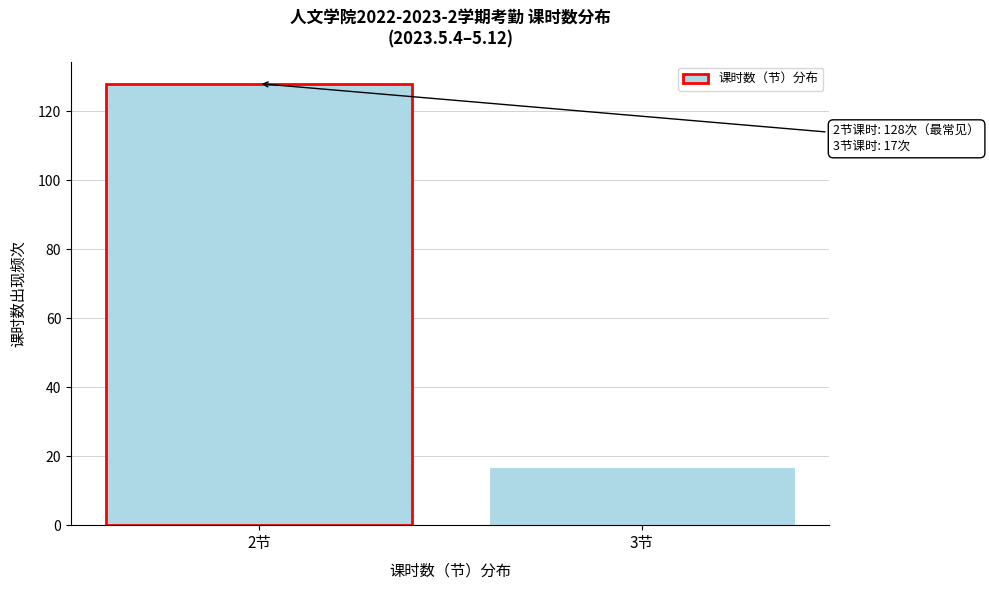

Reading left to right, what are all the values shown in this chart?

128	17